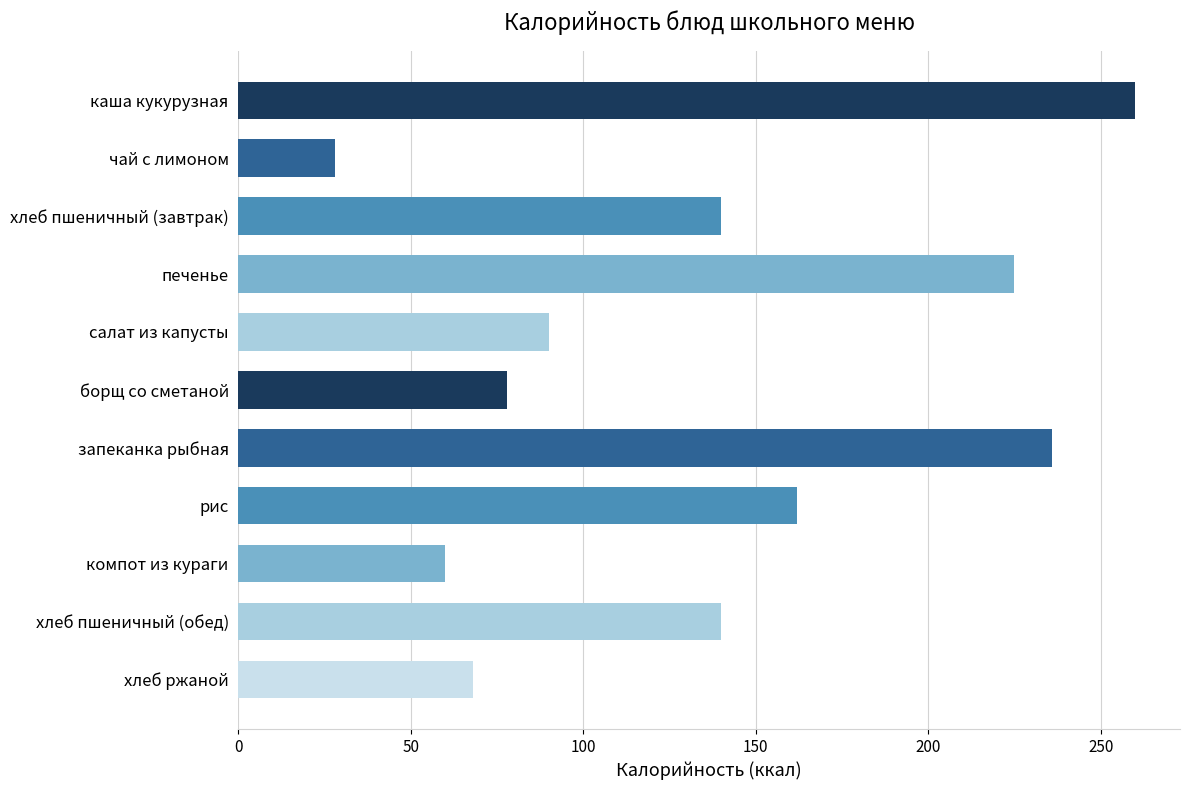

What is the difference between the values at запеканка рыбная and рис?

74